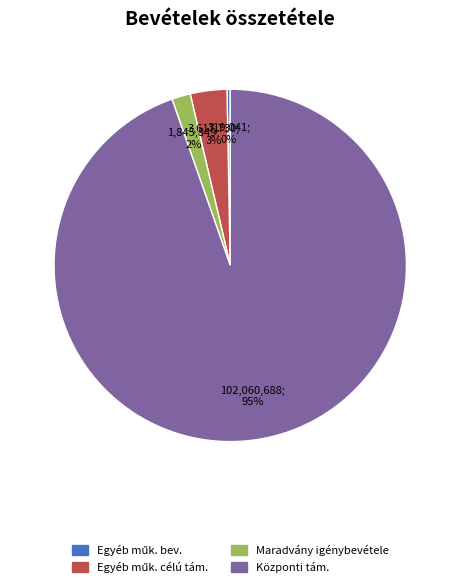

To the nearest percent, what is the average slice percentage?

25%